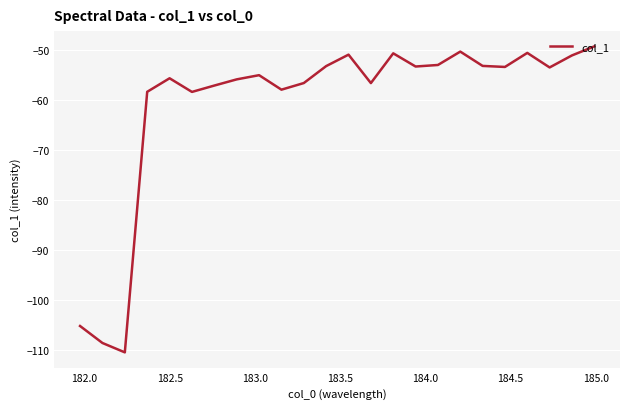

What is the maximum value shown in the chart?

-49.2